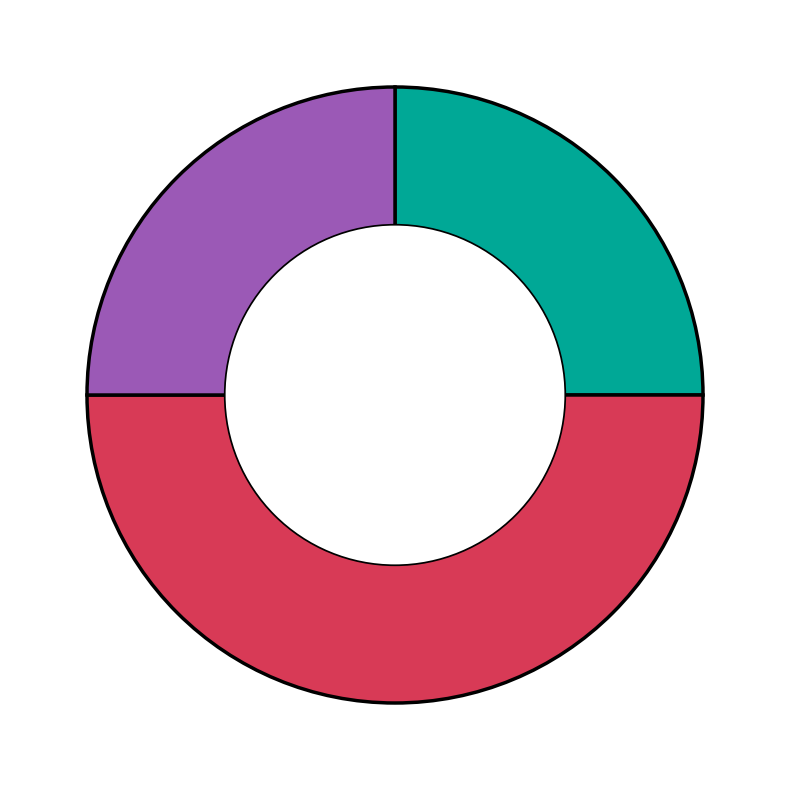

Count the number of slices in the pie.

3